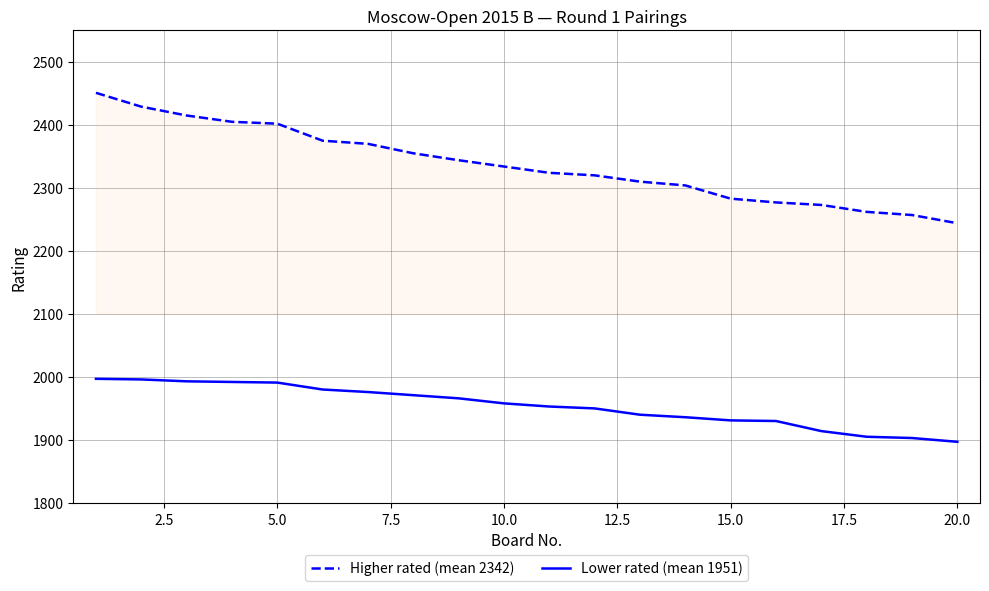

List the series in order of their overall mean, lowest first.

Lower rated (mean 1951), Higher rated (mean 2342)